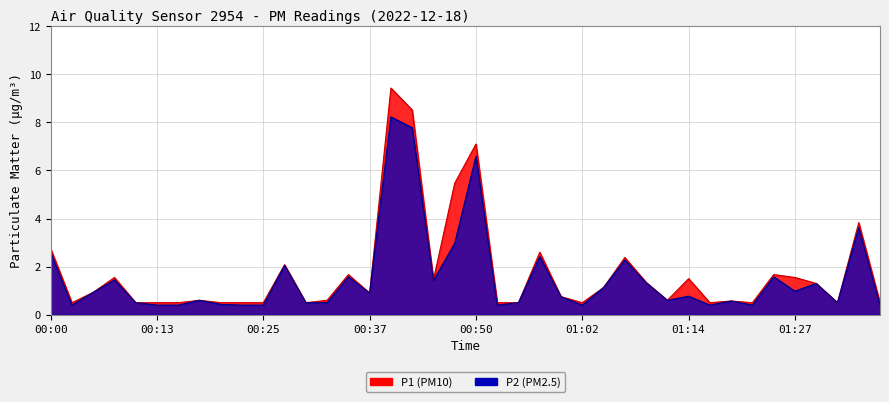

Reading left to right, transcribe all the data shown in this chart.

P1: 2.8	0.5	0.9	1.6	0.5	0.5	0.5	0.6	0.5	0.5	0.5	2.1	0.5	0.6	1.7	0.9	9.4	8.5	1.4	5.5	7.1	0.5	0.5	2.6	0.8	0.5	1.1	2.4	1.4	0.6	1.5	0.5	0.6	0.5	1.7	1.6	1.3	0.5	3.8	0.5
P2: 2.6	0.4	0.9	1.4	0.5	0.4	0.4	0.6	0.4	0.4	0.4	2.0	0.5	0.5	1.6	0.9	8.2	7.8	1.4	3.0	6.6	0.4	0.5	2.4	0.8	0.4	1.1	2.3	1.3	0.6	0.8	0.4	0.6	0.4	1.6	1.0	1.3	0.5	3.6	0.4